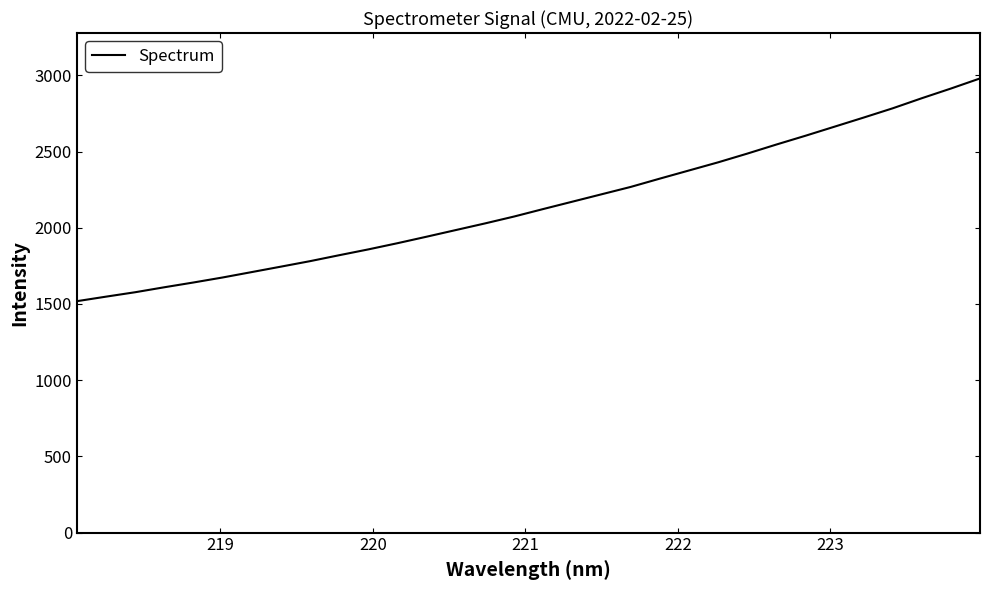

True or false: there are more than 2 points higher than both neighbors.

False